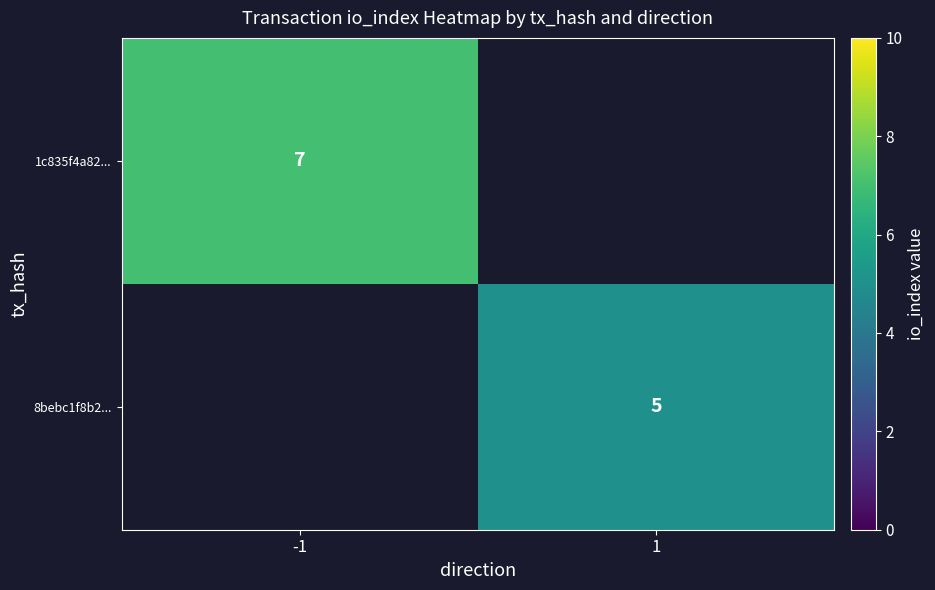

What is the greatest value displayed?

7.0